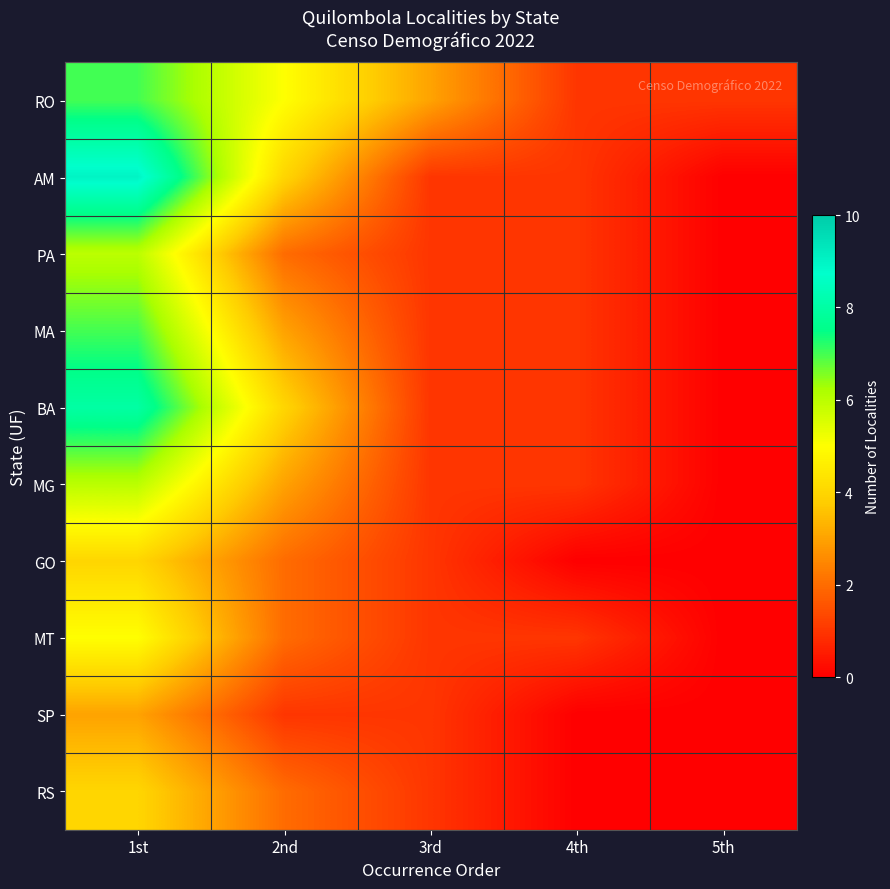

What is the maximum value shown in the chart?

9